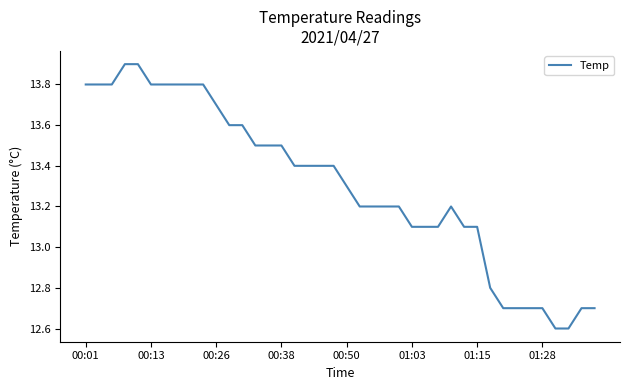

What is the difference between the maximum and minimum values?

1.3